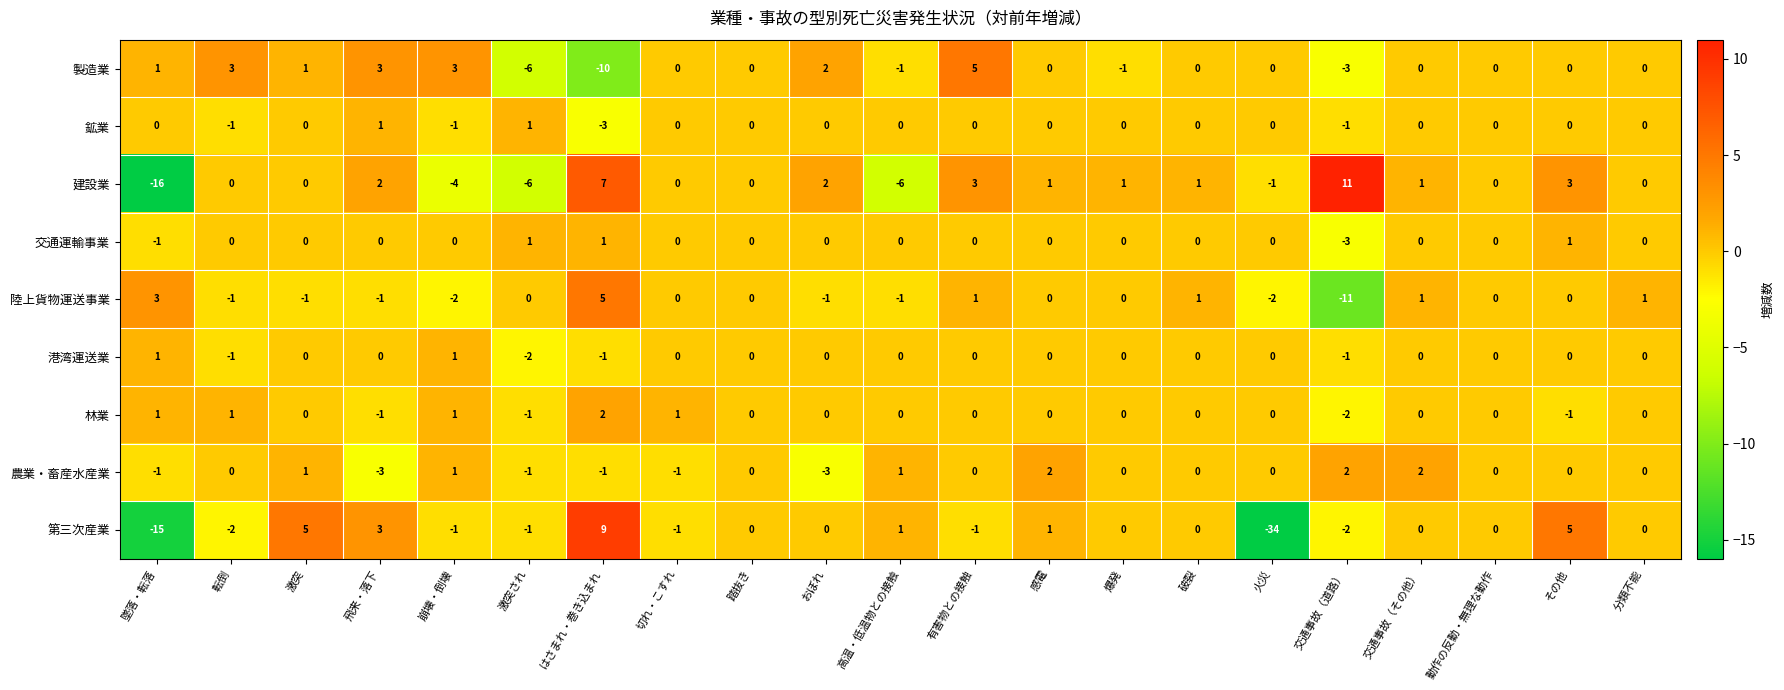

Which label corresponds to the largest value in the chart?

交通事故（道路）